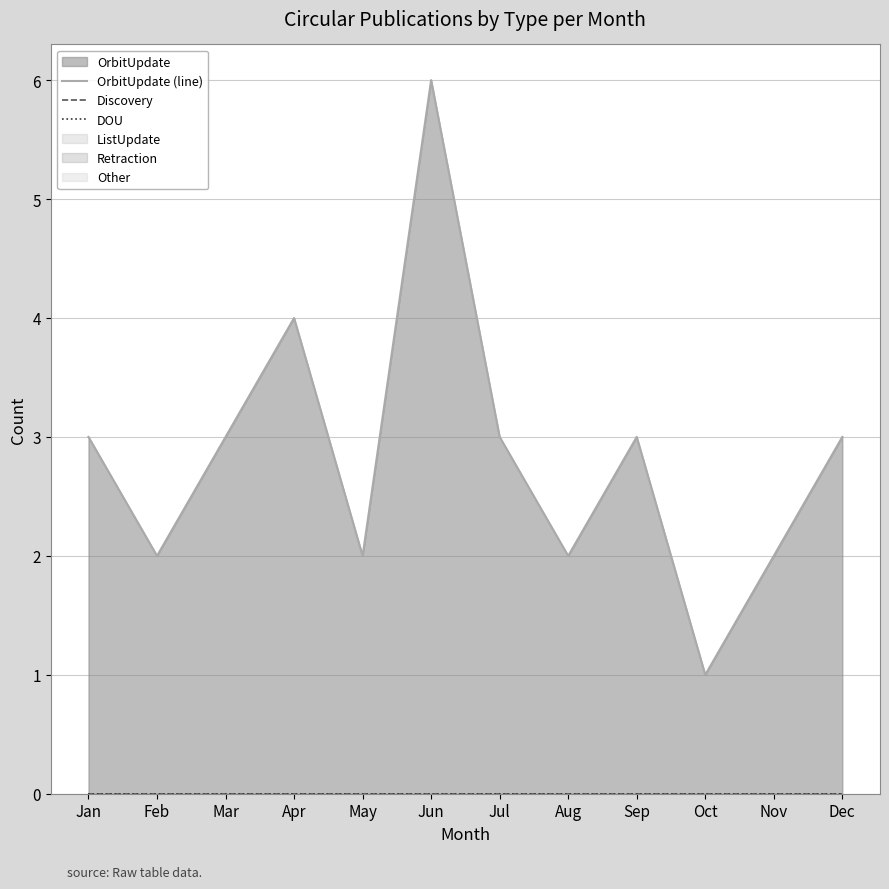

What is the difference between the second highest and second lowest values in the OrbitUpdate (line) series?

2